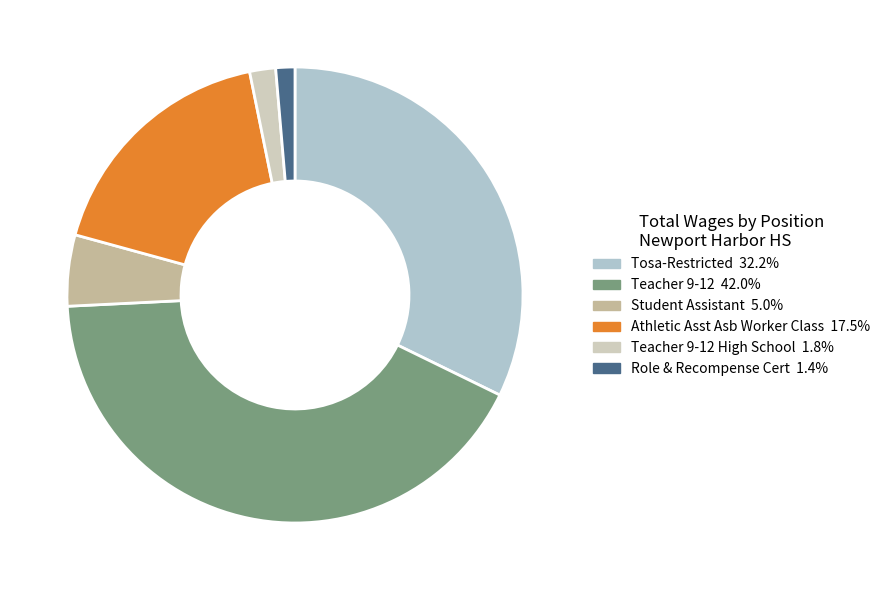

Which category has the biggest portion of the pie?

Teacher 9-12